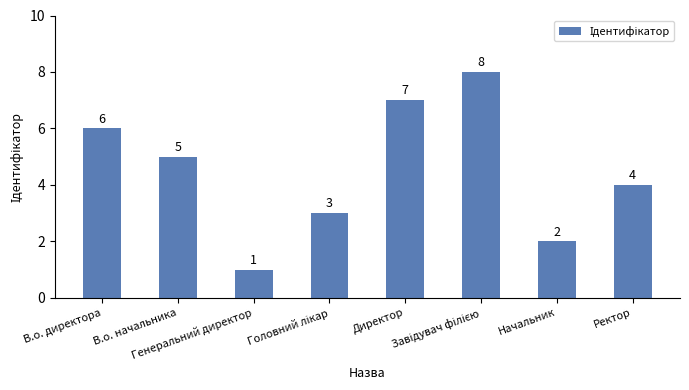

What is the sum of all values?

36